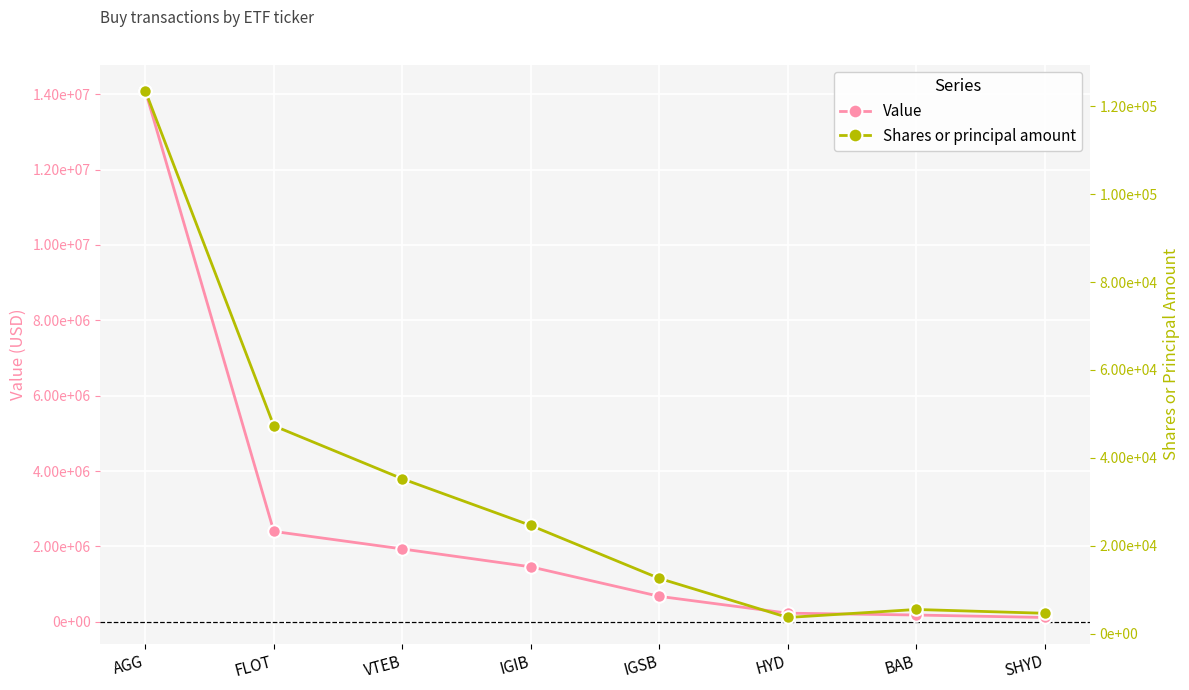

What is the difference between the Value values at AGG and FLOT?

11684000